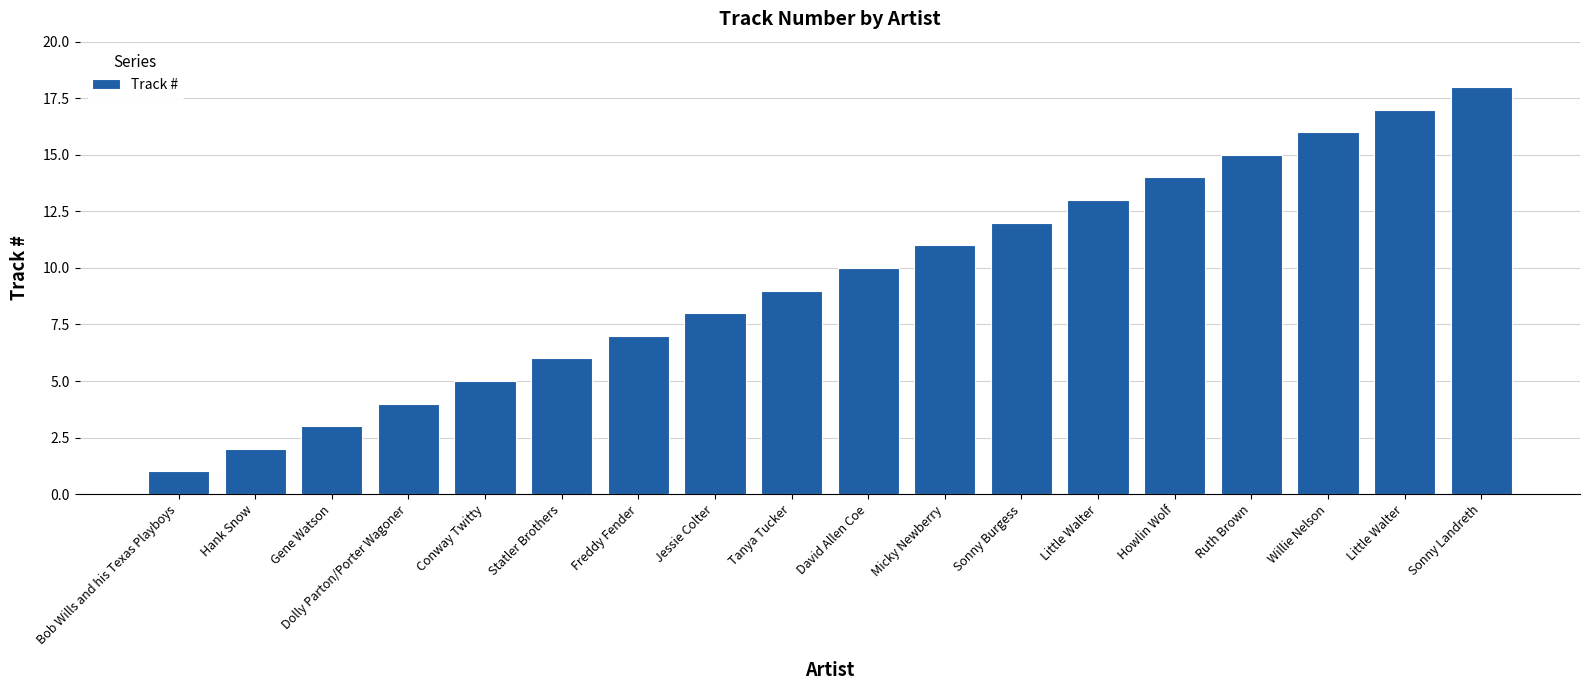

Where does the data first go above 10?

Micky Newberry